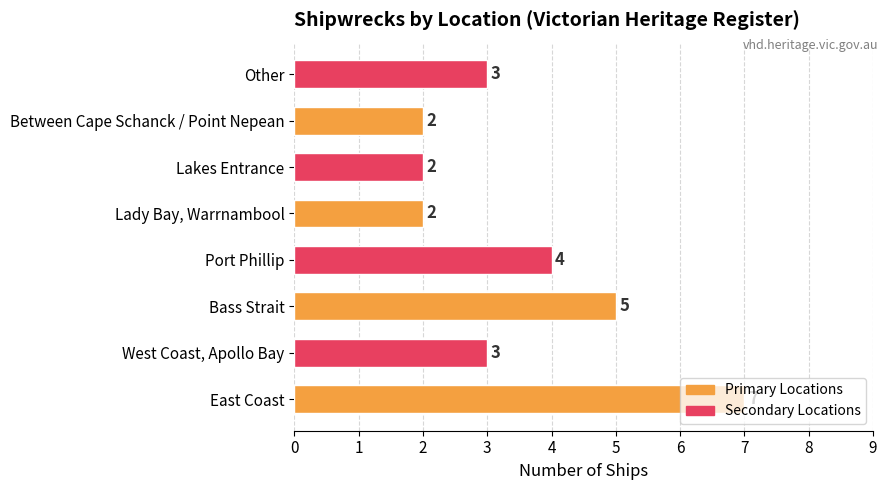

At which category does the chart reach its peak across all series?

East Coast